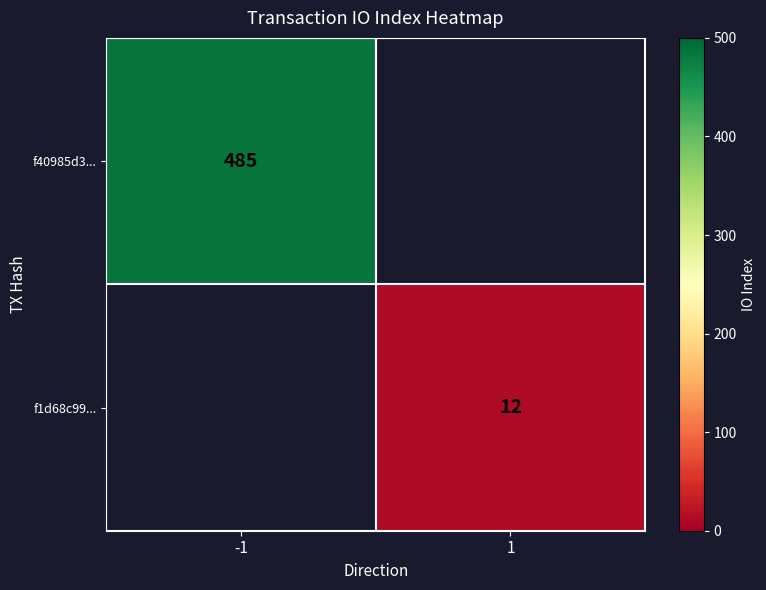

The f40985d3... series shows 120 at -1. True or false?

False